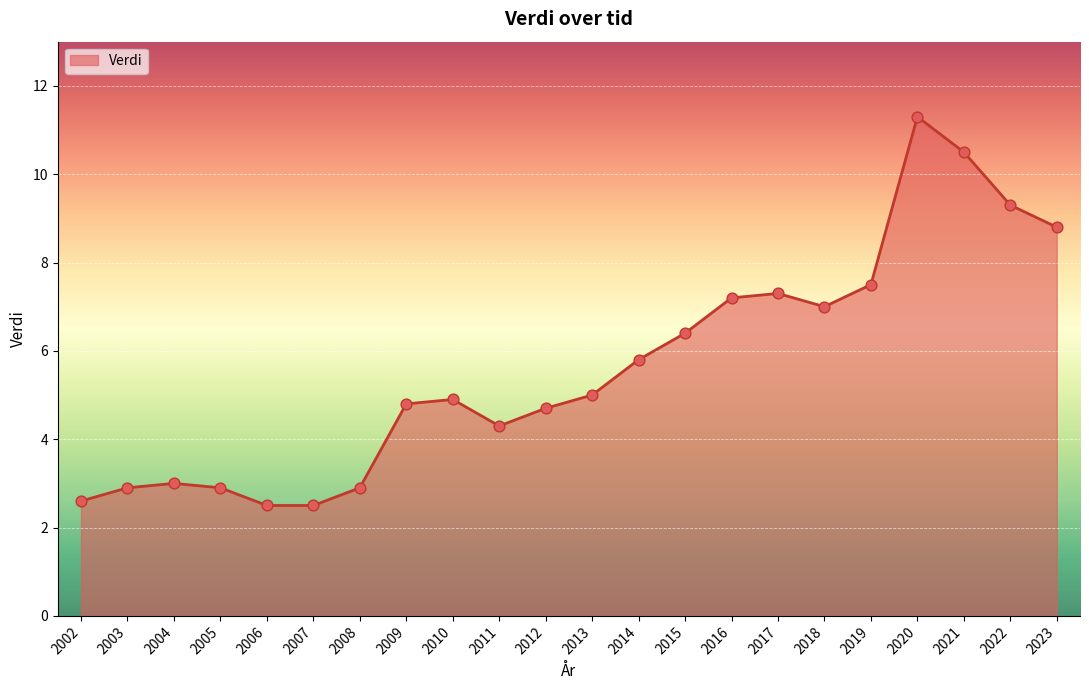

Between 2006 and 2022, which is larger?

2022